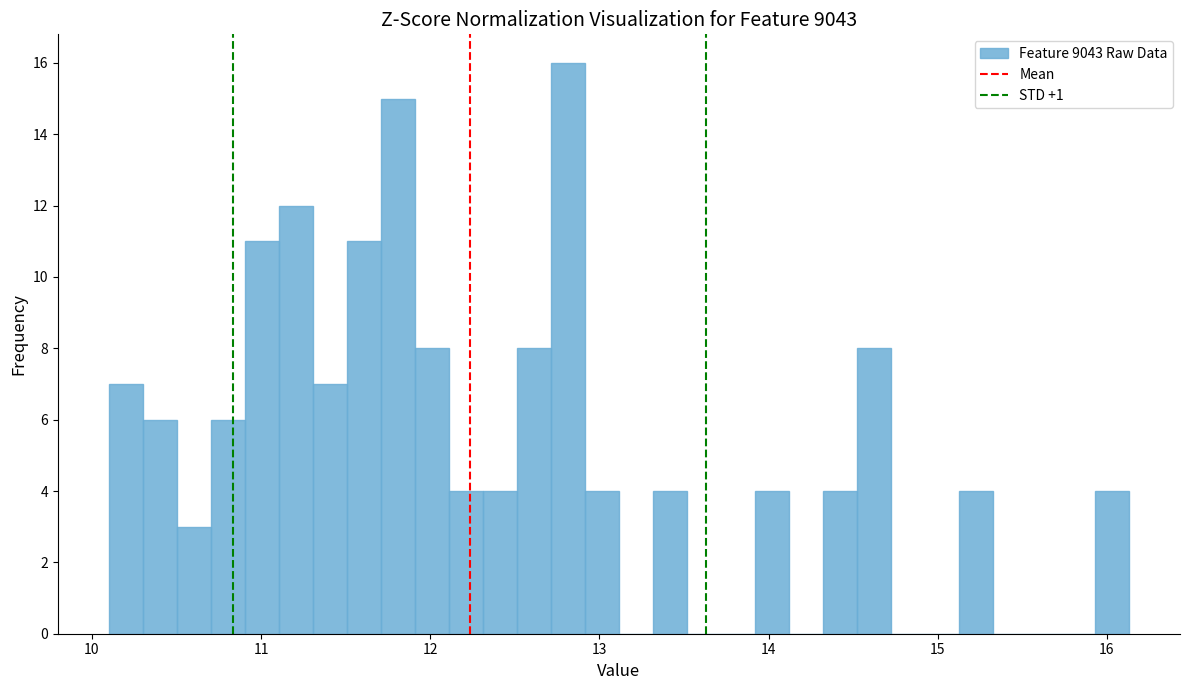

Read against the x-axis, roughly where is the centre of the tallest bar?

12.8